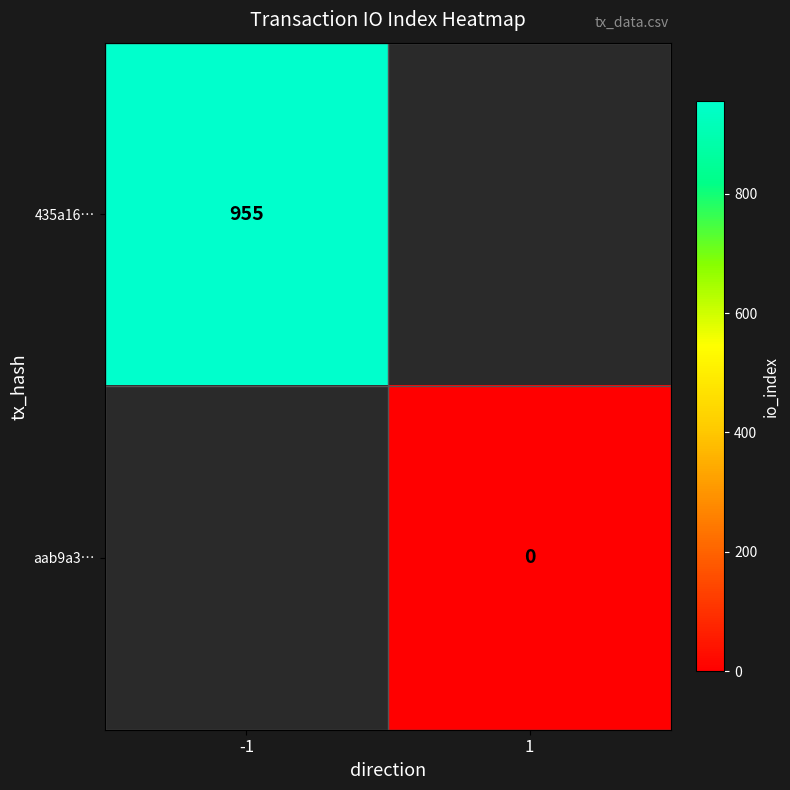

Is it true that 435a16… equals 1258 at -1?

False